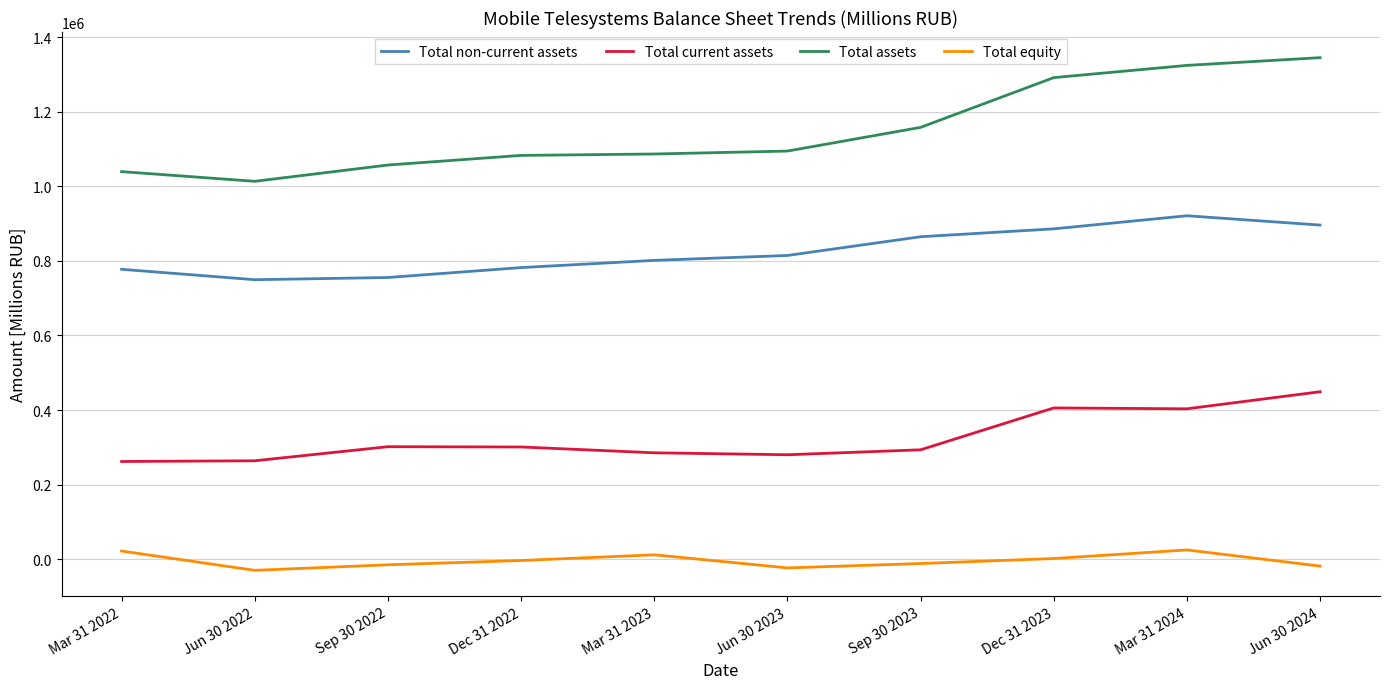

The value of Total non-current assets at Jun 30 2022 is 749541. True or false?

True